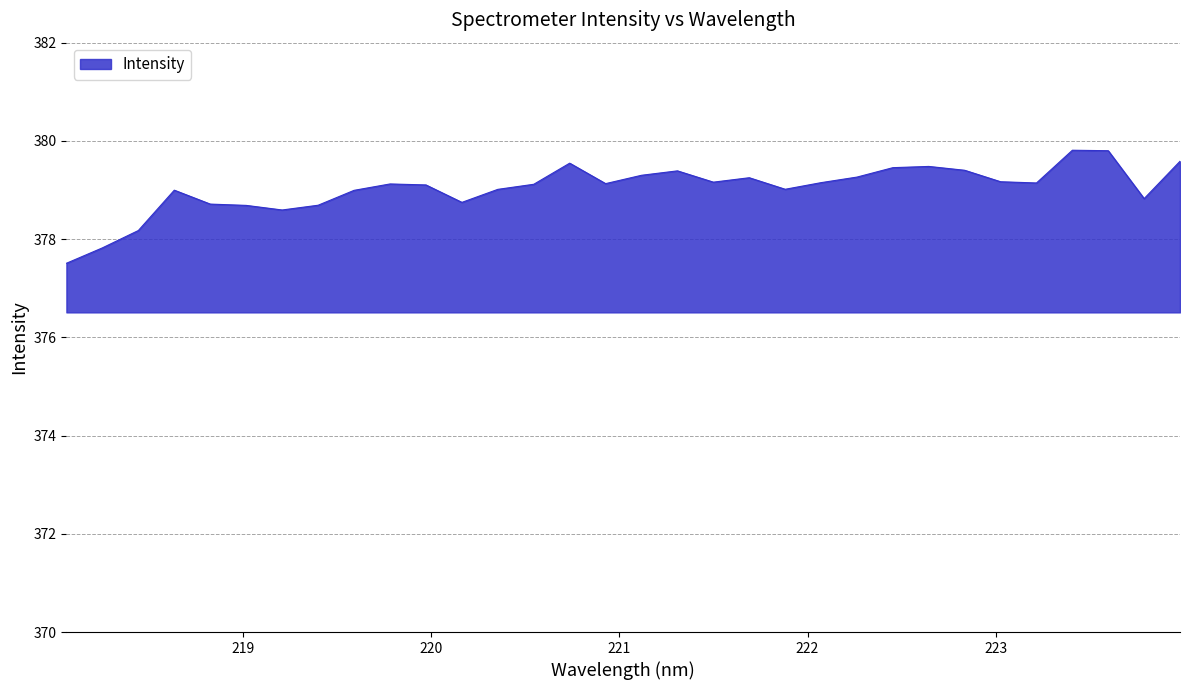

What is the smallest value displayed?

377.5